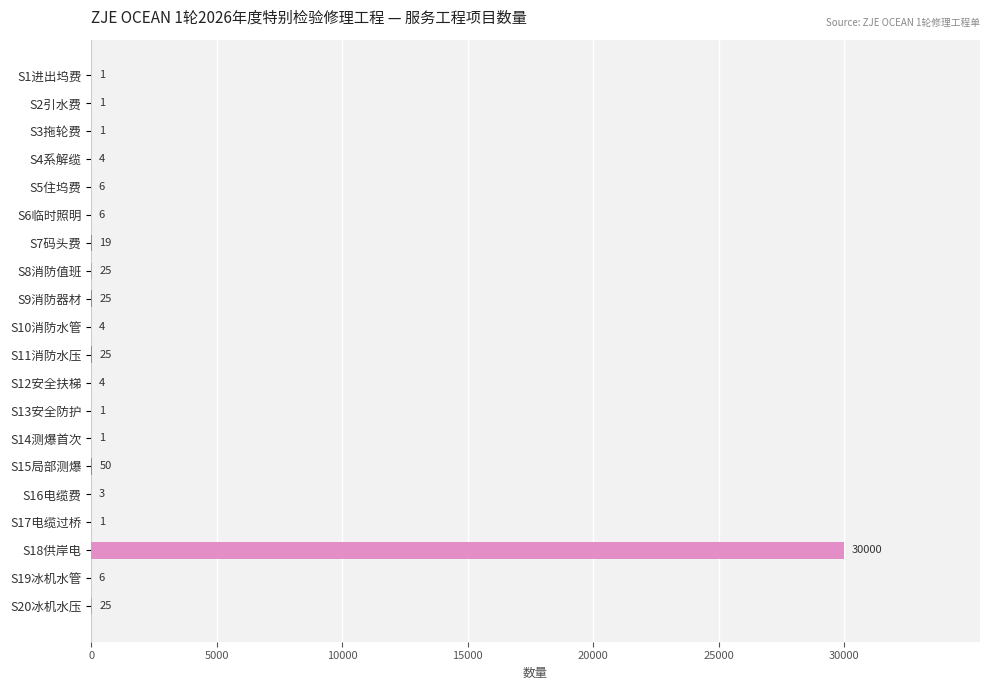

What is the maximum value shown in the chart?

30000